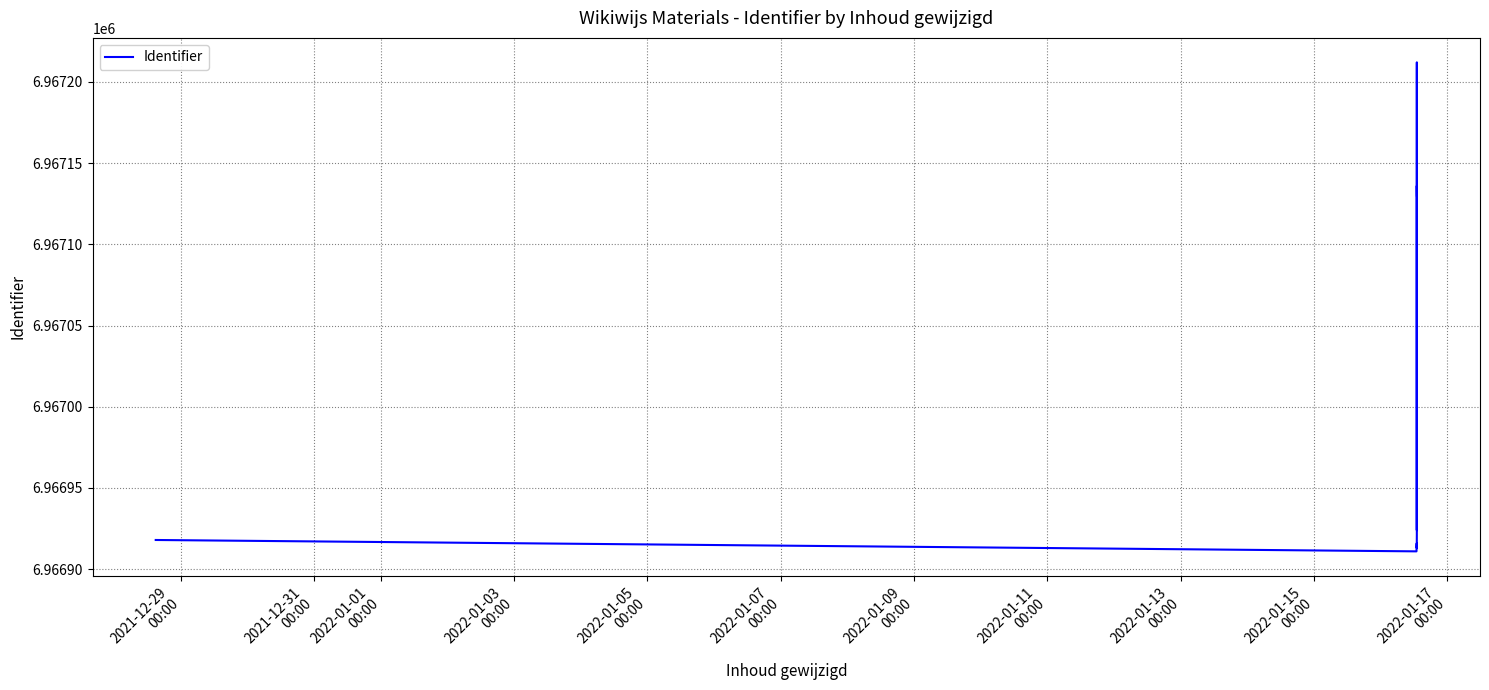

What position from the left is 2022-01-11
00:00?

8